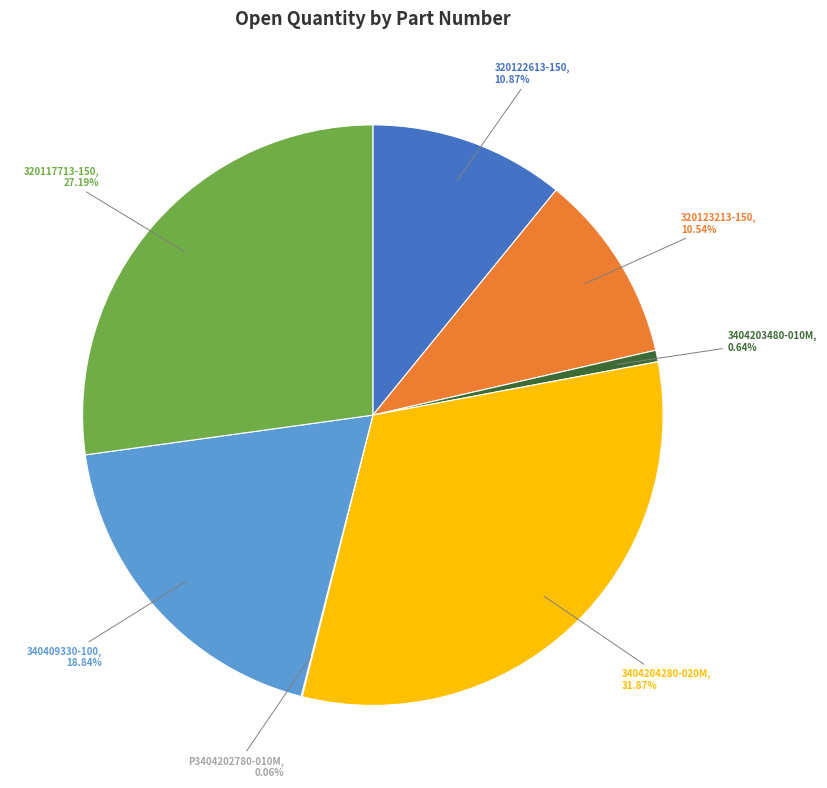

Does any single category account for the majority?

No